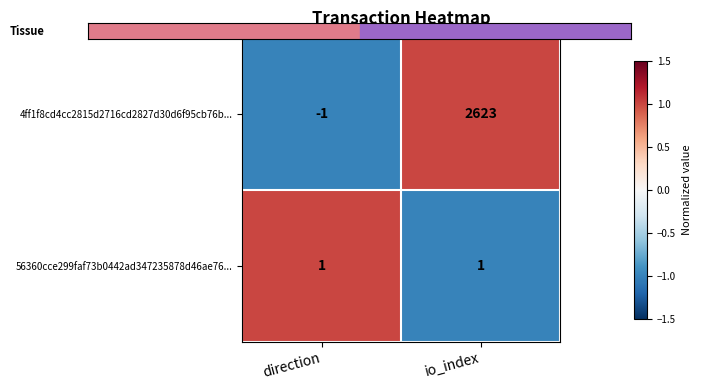

Rank the series by their maximum value, from highest to lowest.

4ff1f8cd4cc2815d2716cd2827d30d6f95cb76b..., 56360cce299faf73b0442ad347235878d46ae76...